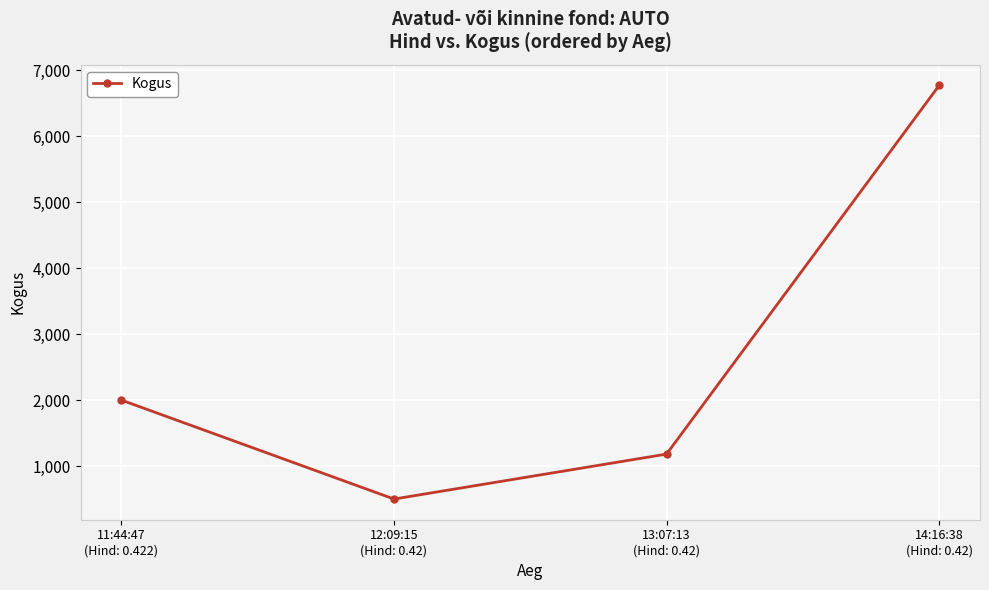

The value at 11:44:47
(Hind: 0.422) is 1063. True or false?

False